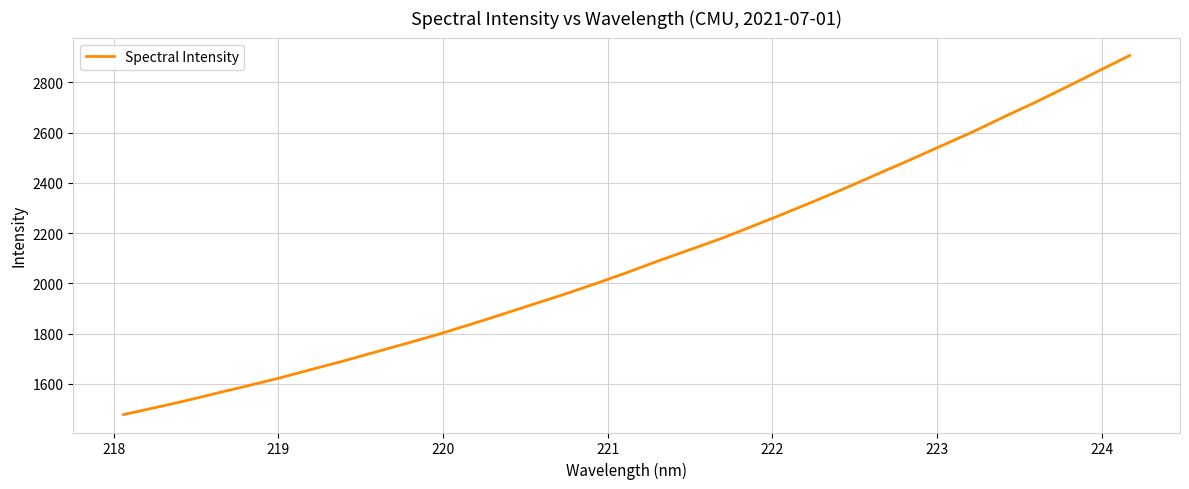

What is the greatest value displayed?

2907.1